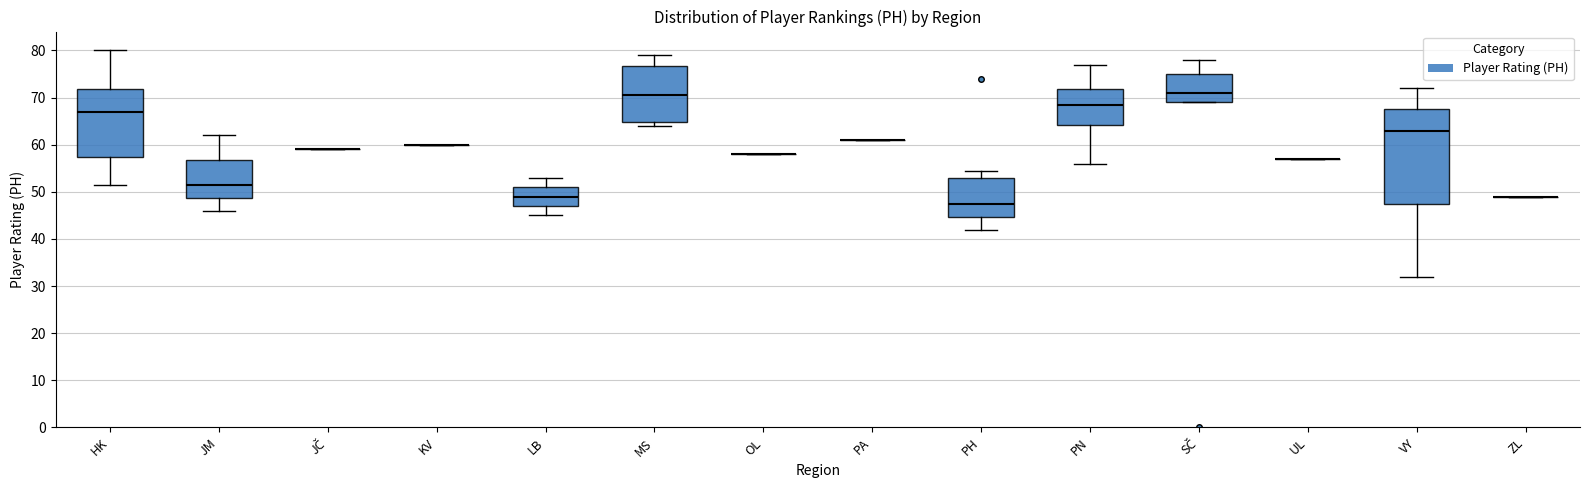

Comparing the boxes themselves (not the whiskers), which one is the tallest?

VY